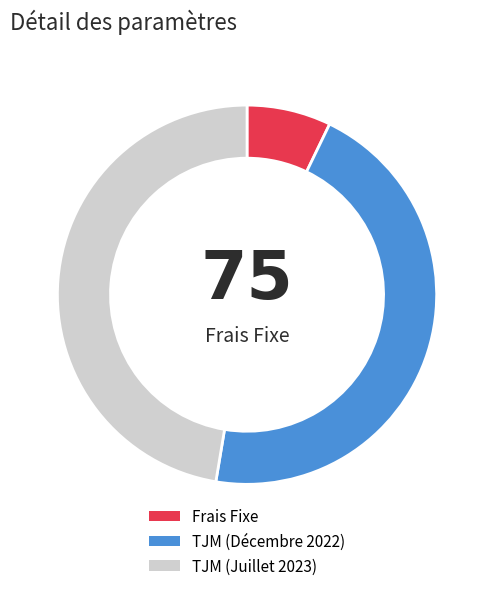

Rank the categories by value from highest to lowest.

TJM (Juillet 2023), TJM (Décembre 2022), Frais Fixe